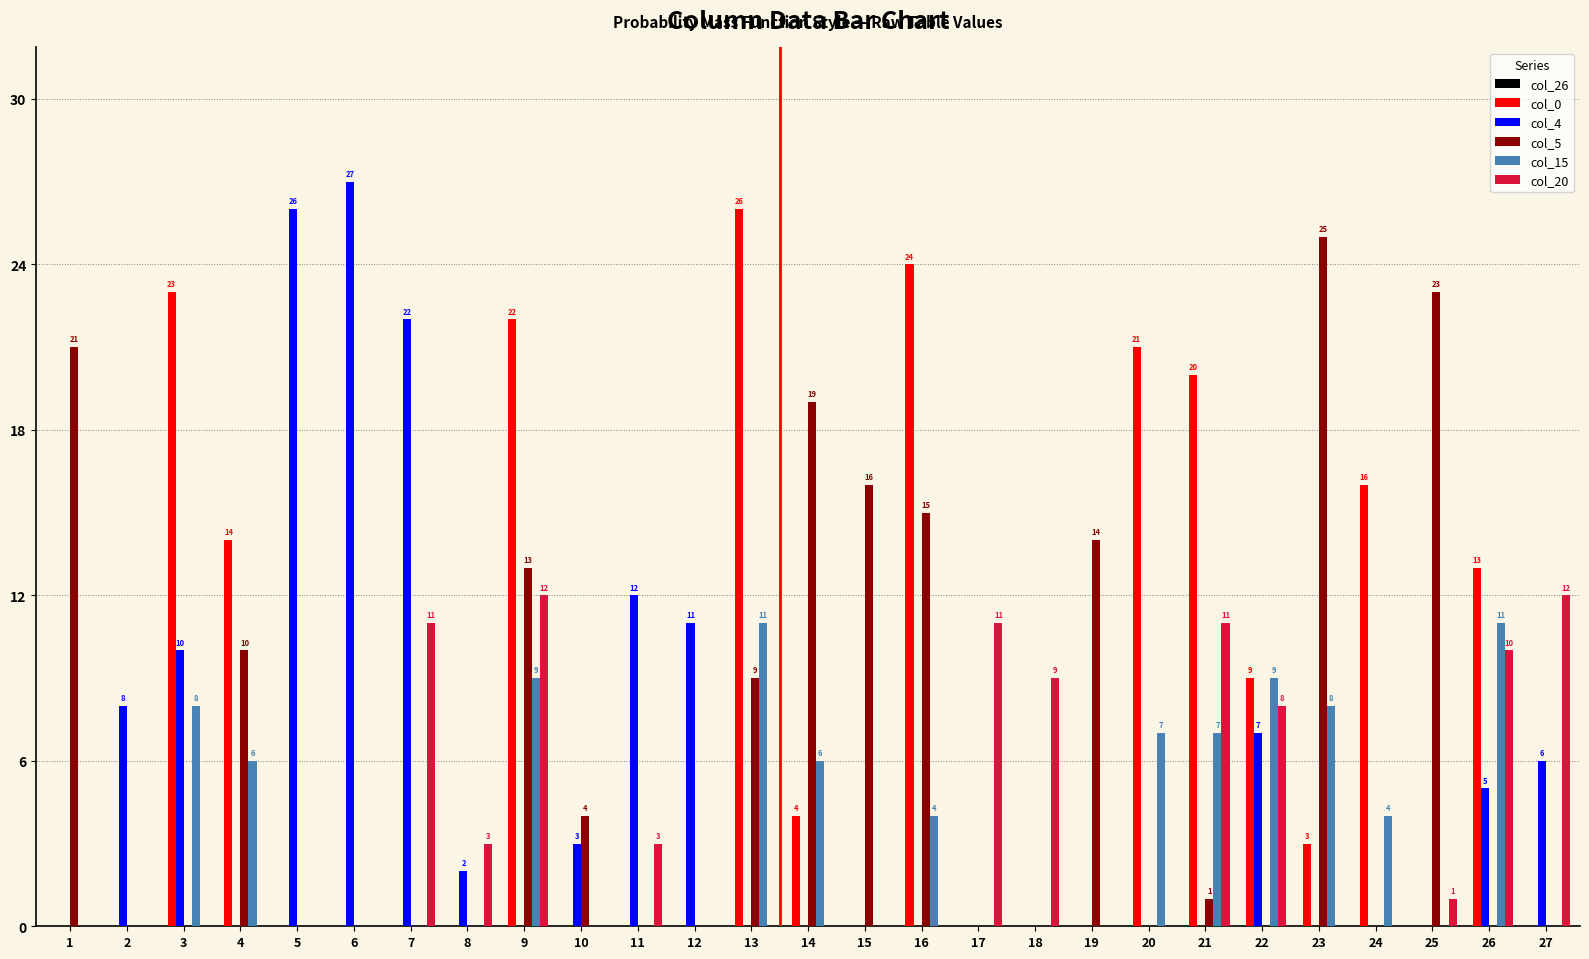

At which category is the sum across all series the highest?

9